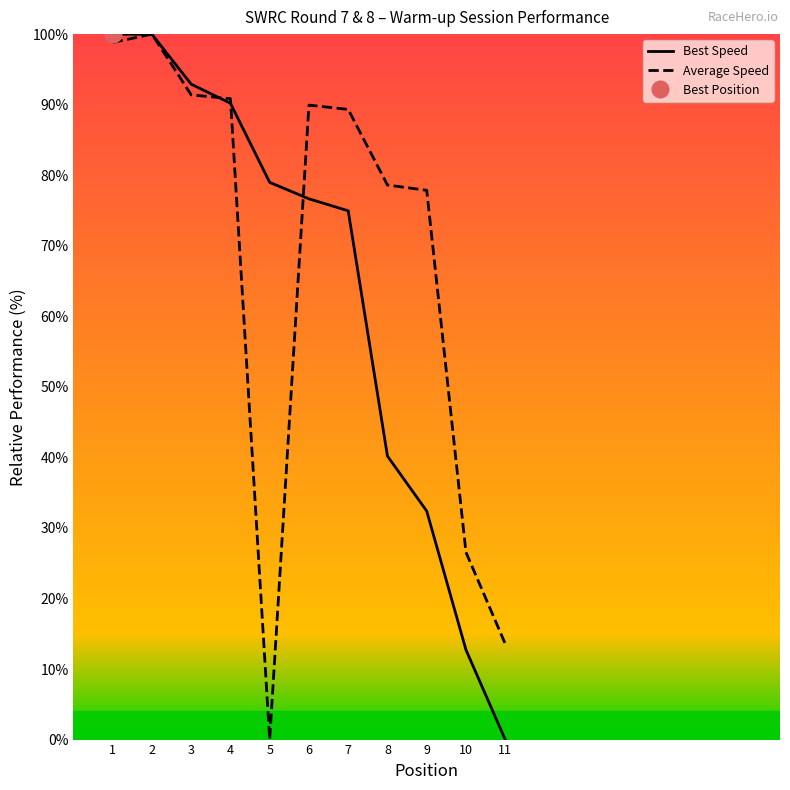

How many data points does each series have?

11